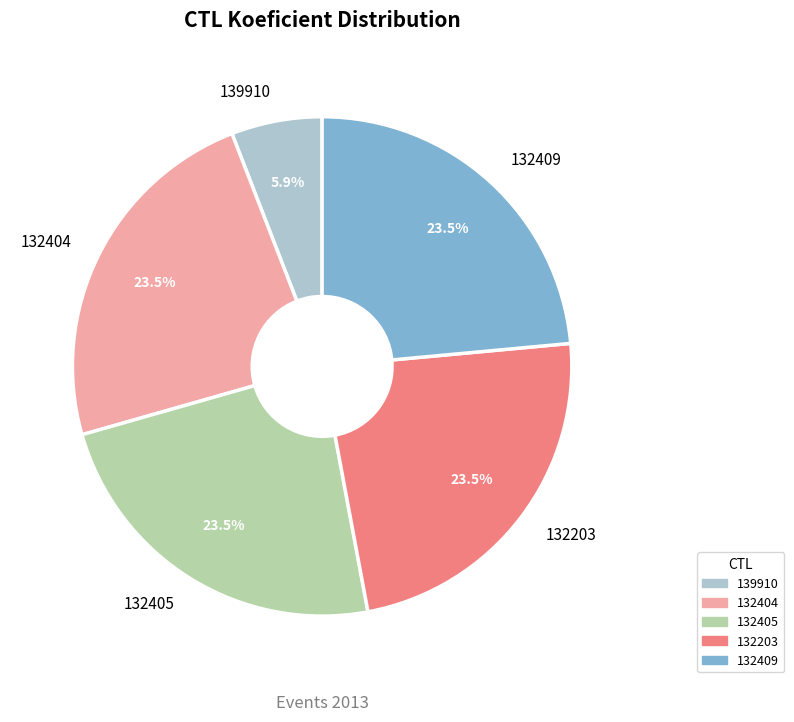

Which slice is the smallest?

139910